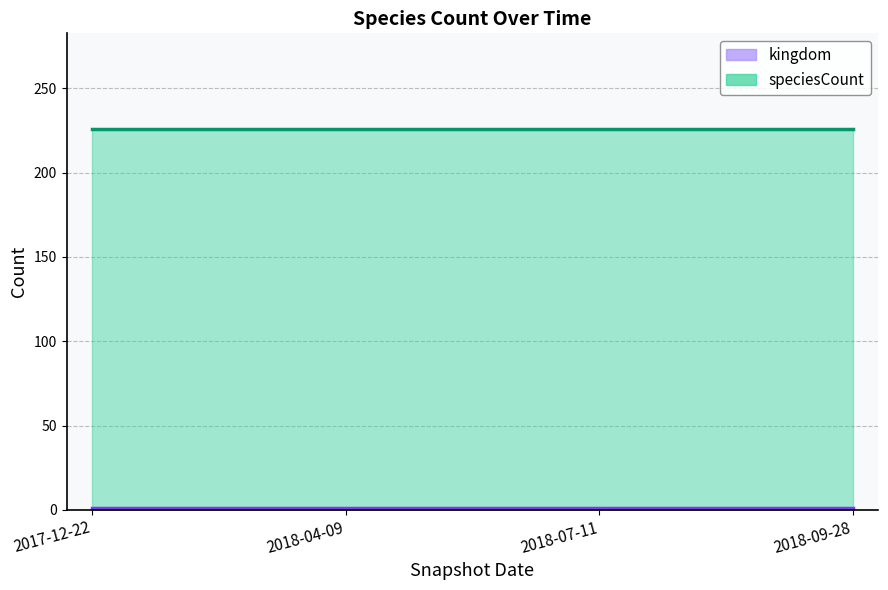

Reading right to left, extract all data points from this chart.

kingdom: 2018-09-28=1	2018-07-11=1	2018-04-09=1	2017-12-22=1
speciesCount: 2018-09-28=226	2018-07-11=226	2018-04-09=226	2017-12-22=226